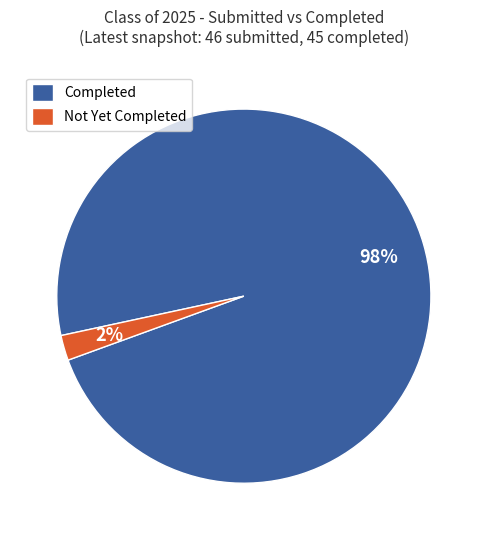

What percentage is the Not Yet Completed slice, to the nearest percent?

2%